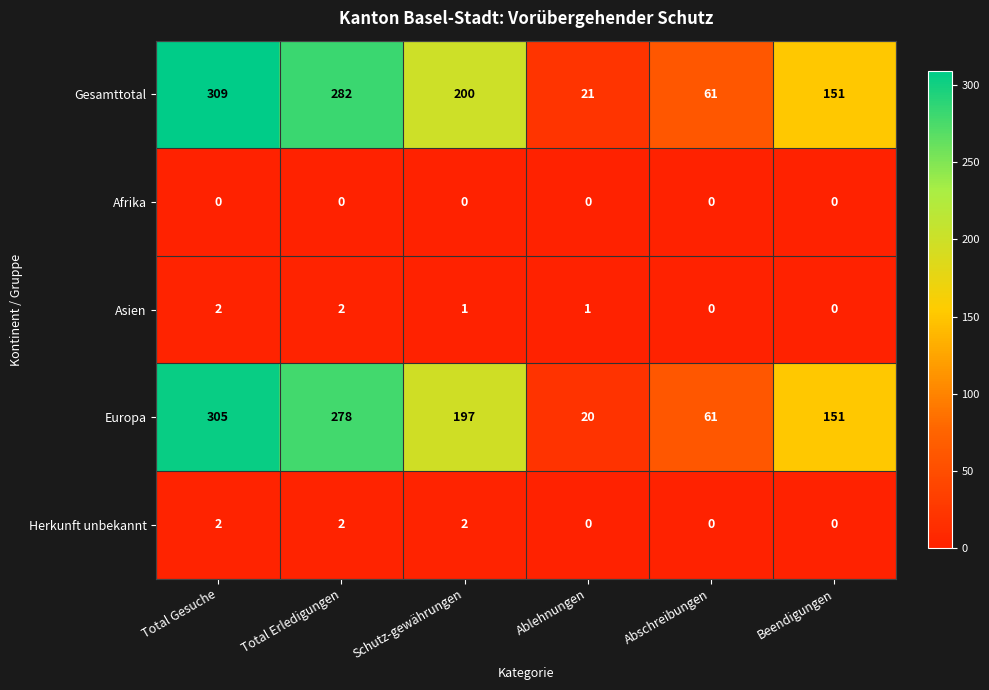

At how many categories does at least one series exceed 134?

4